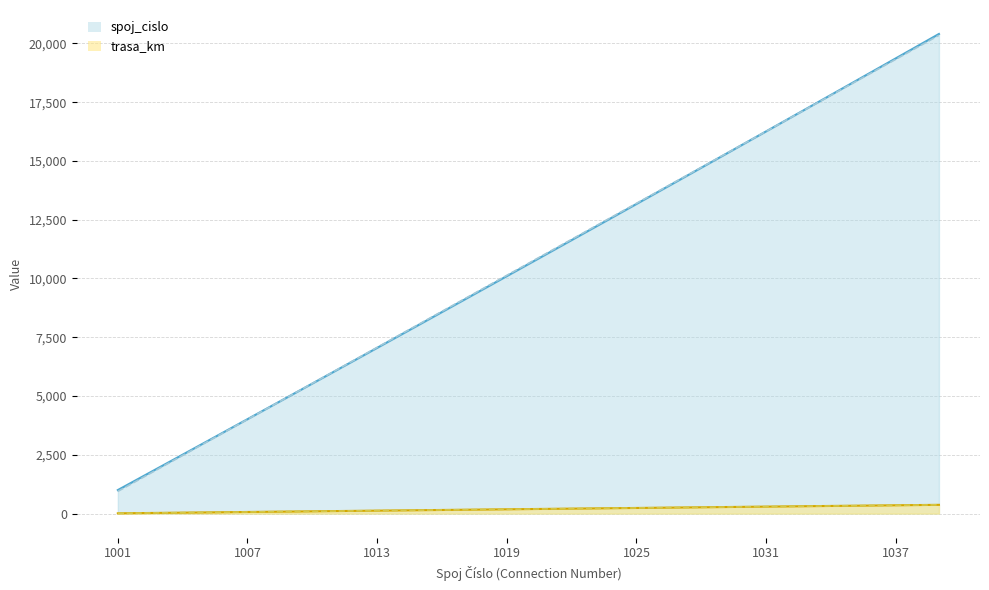

What is the sum of all values?

3850